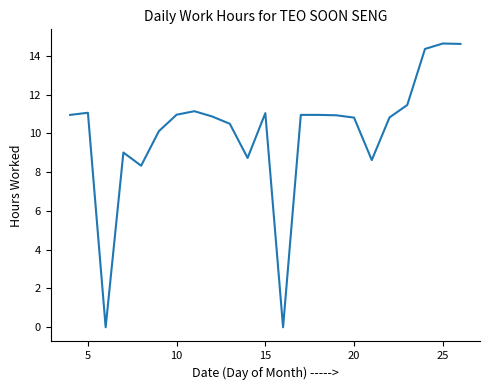

What is the difference between the maximum and minimum values?

14.6